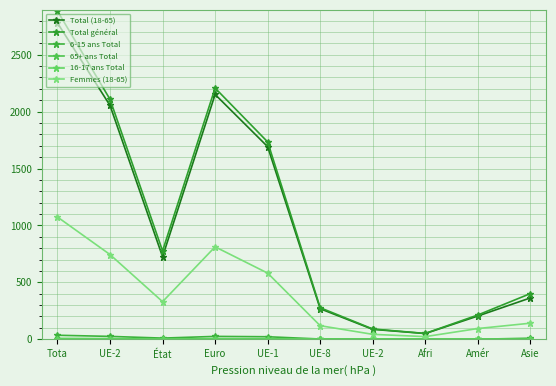

What is the sum of the 16-17 ans Total values at Tota and UE-2?

5